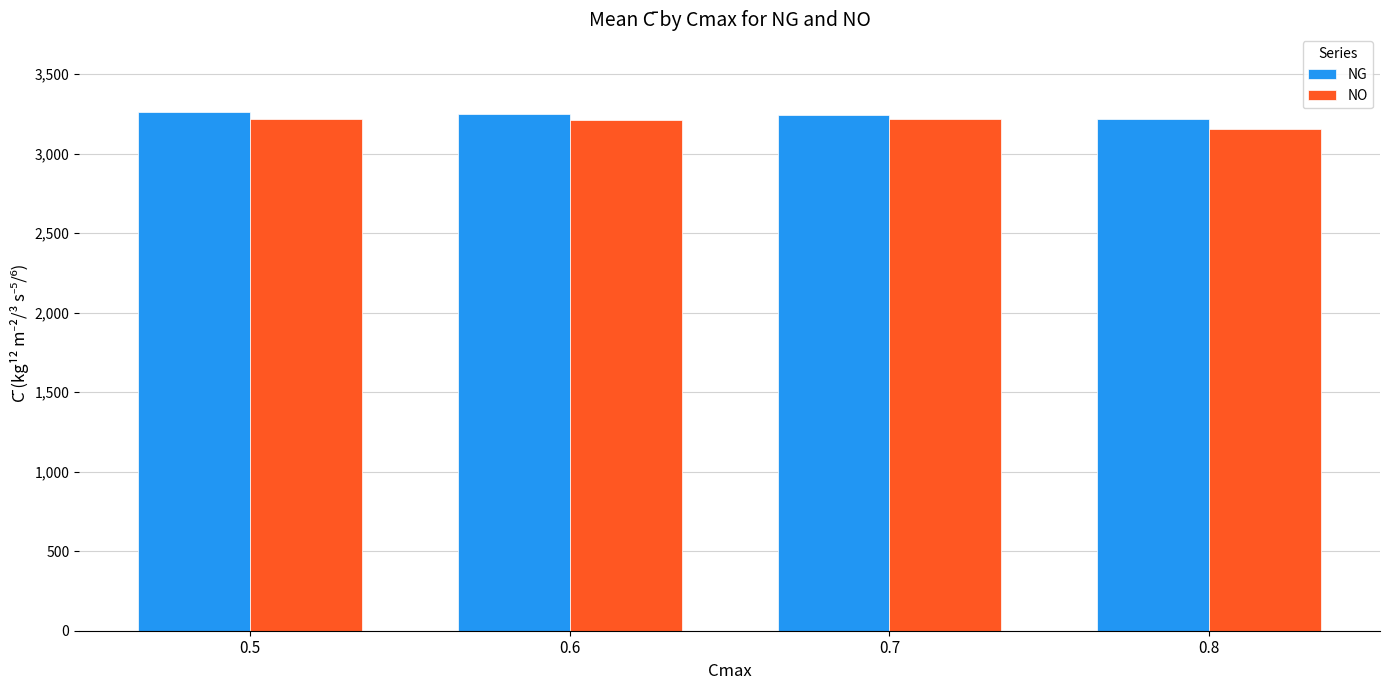

Which series changed the most between 0.5 and 0.8?

NO